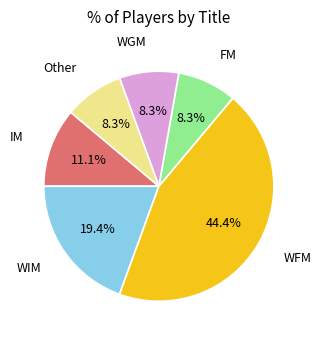

True or false: FM accounts for 8% of the total.

True